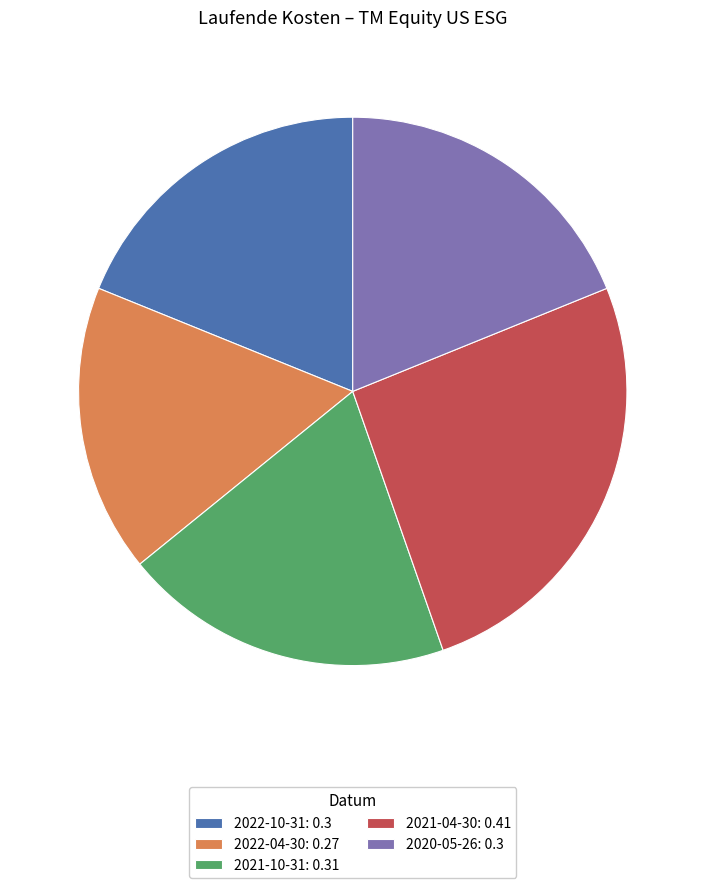

Does 2021-04-30 represent more than half of the total?

No